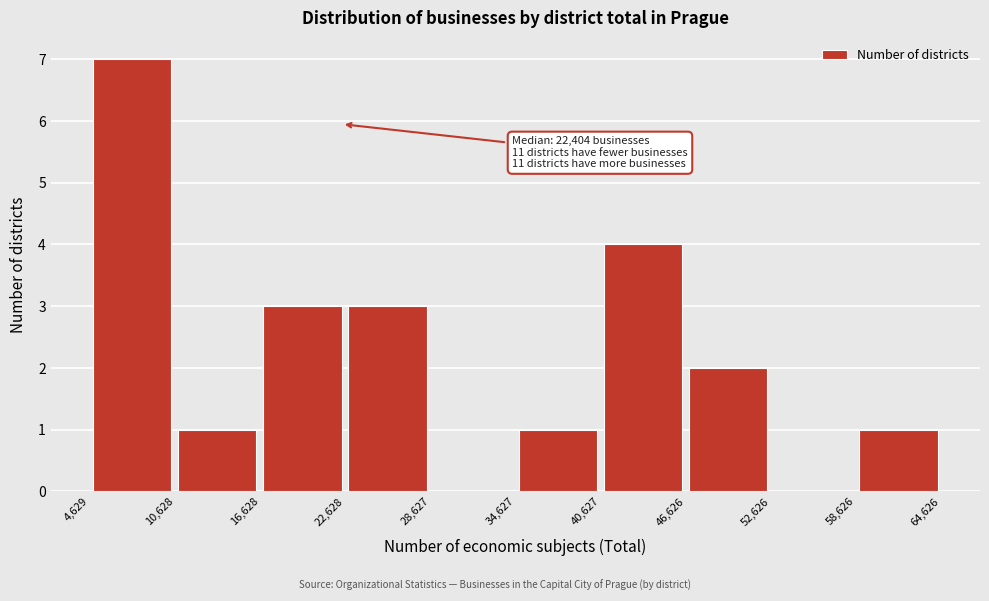

Which range on the x-axis has the tallest bar?

4,629 to 10,628